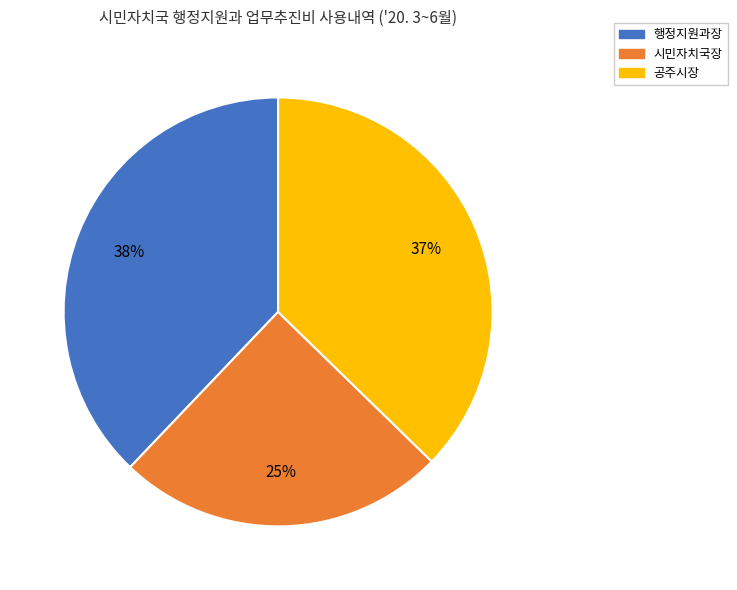

Count the number of slices in the pie.

3